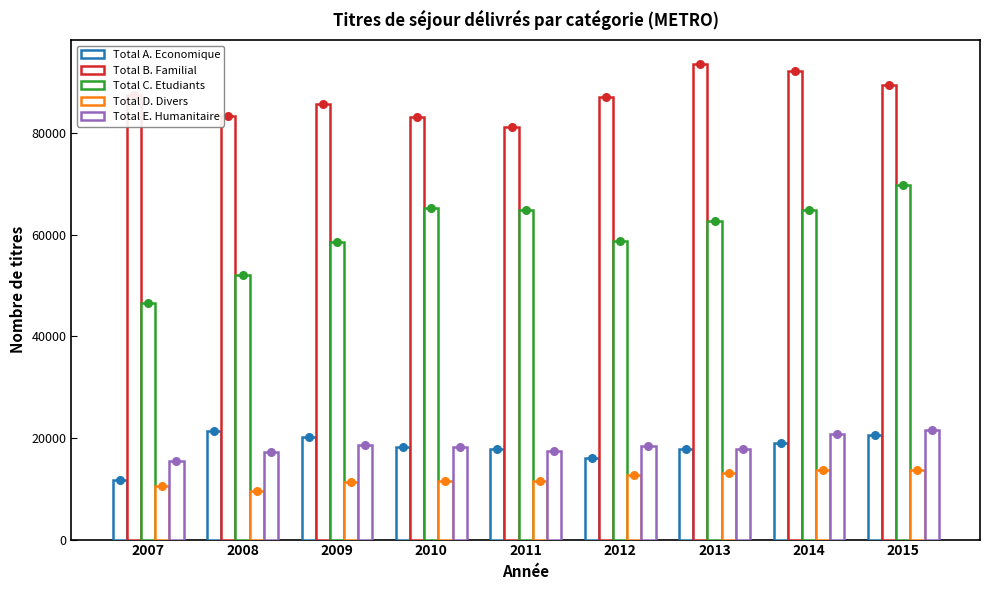

What are all the series names shown in the legend?

Total A. Economique, Total B. Familial, Total C. Etudiants, Total D. Divers, Total E. Humanitaire